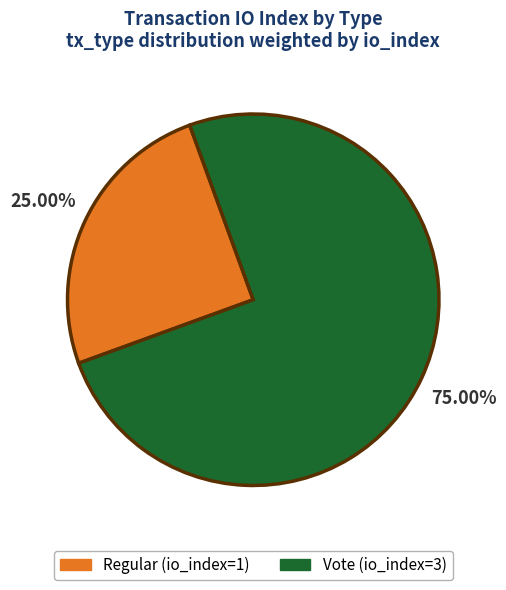

What portion of the pie excludes Regular?

75.0%